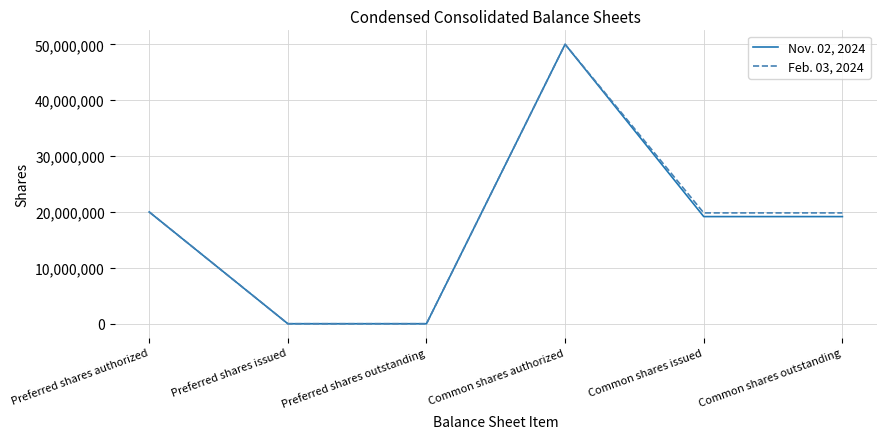

Where does the Feb. 03, 2024 series first go above 19833000?

Preferred shares authorized